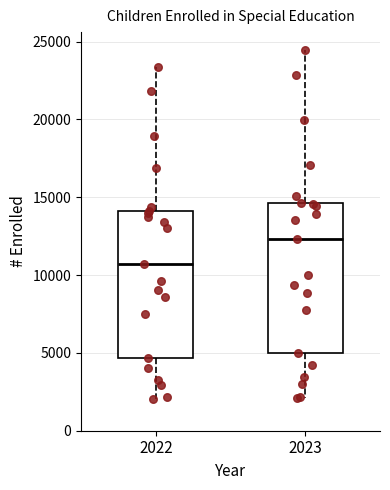

Reading left to right, transcribe this box plot: for each box, give where its median line is, the range the box spans, and where its two whiskers end, as read against the y-axis. The values are not printed on the chart, so give them approximately, as read against the axis.

2022: median 10500, box 4500 to 14000, whiskers 2000 to 23500
2023: median 12500, box 5000 to 14500, whiskers 2000 to 24500